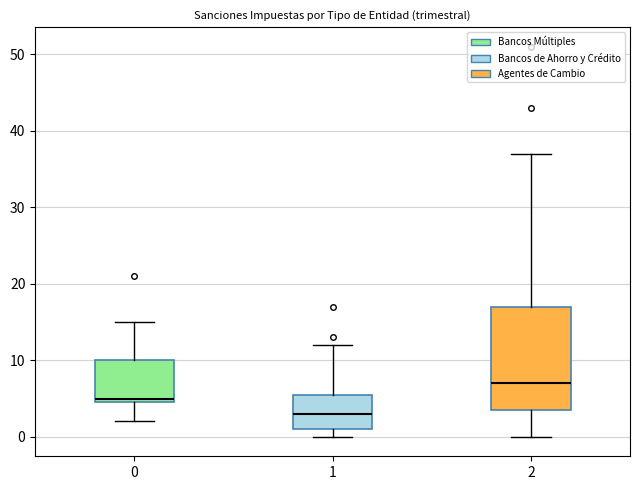

Which box's median line is the highest?

2